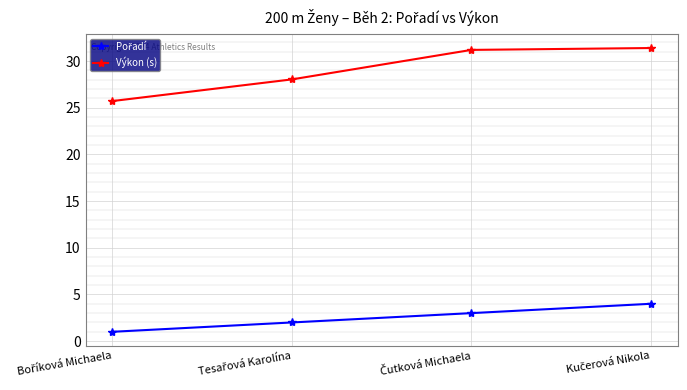

Which series has the largest total across all categories?

Výkon (s)